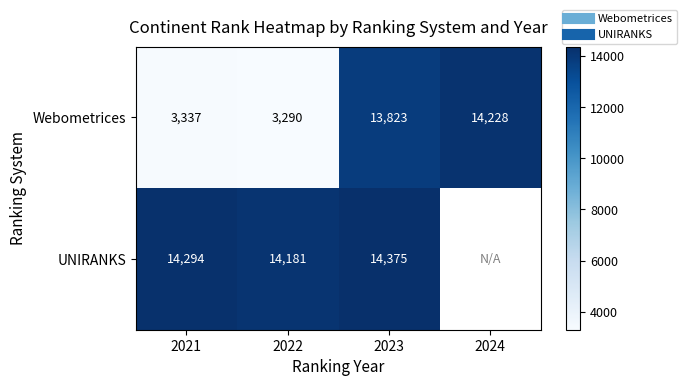

What is the total value across all series at 2021?

17631.0